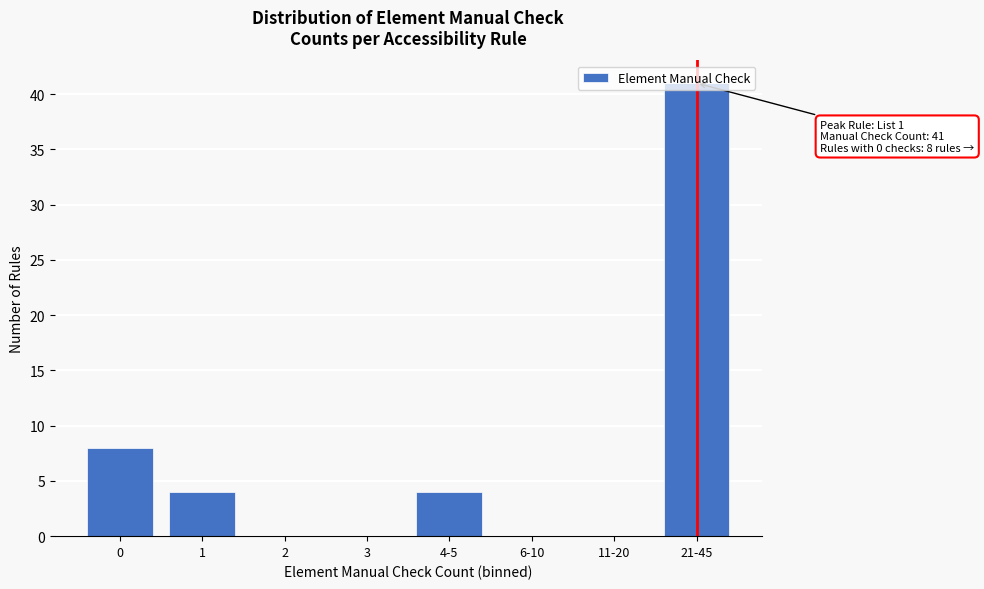

The chart shows a value of 1 at 1. True or false?

False